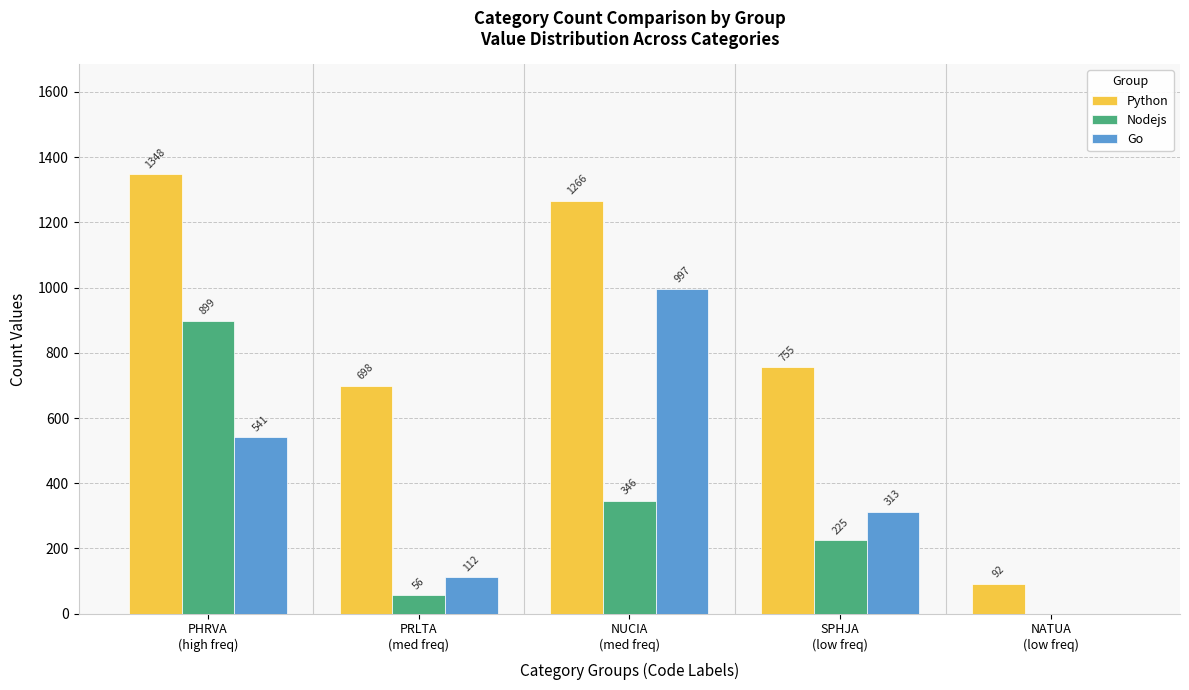

What is the maximum value shown in the chart?

1348